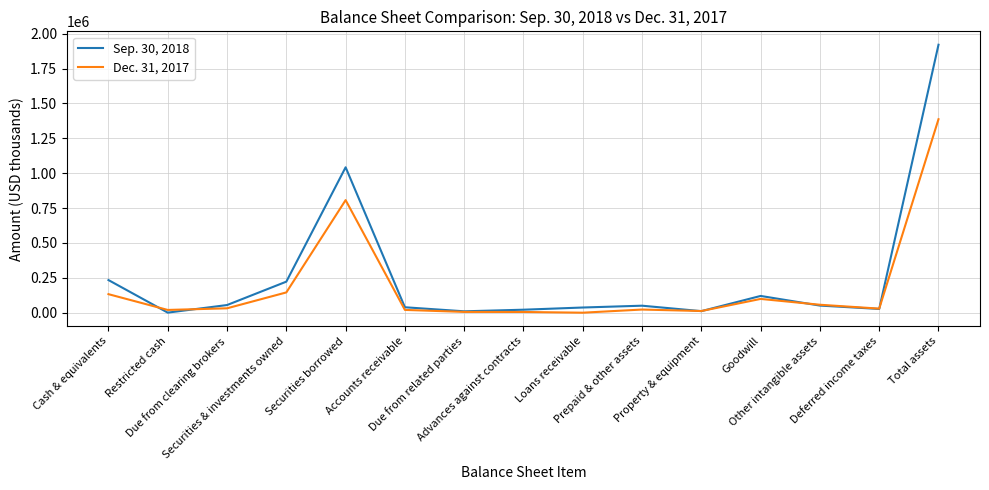

True or false: Sep. 30, 2018 has a value of 233918 at Cash & equivalents.

True